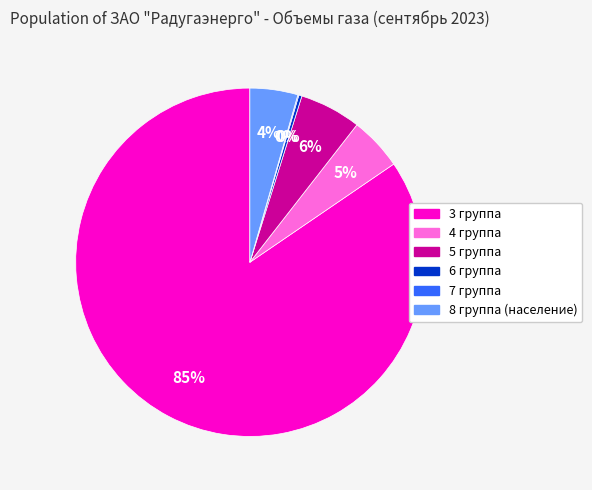

Is 3 группа the majority of the pie?

Yes